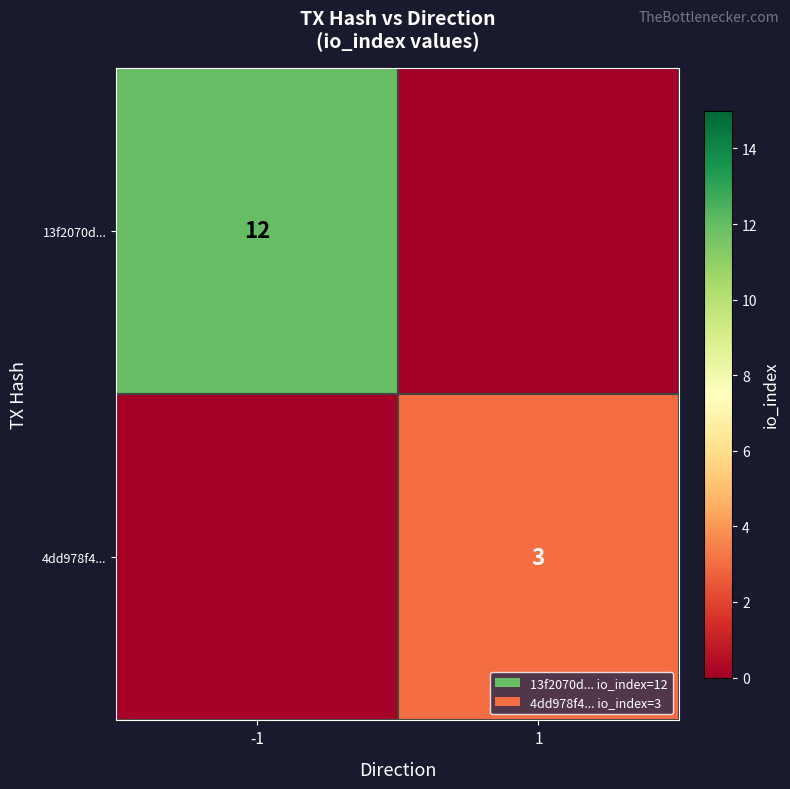

How many distinct data groups are displayed?

2